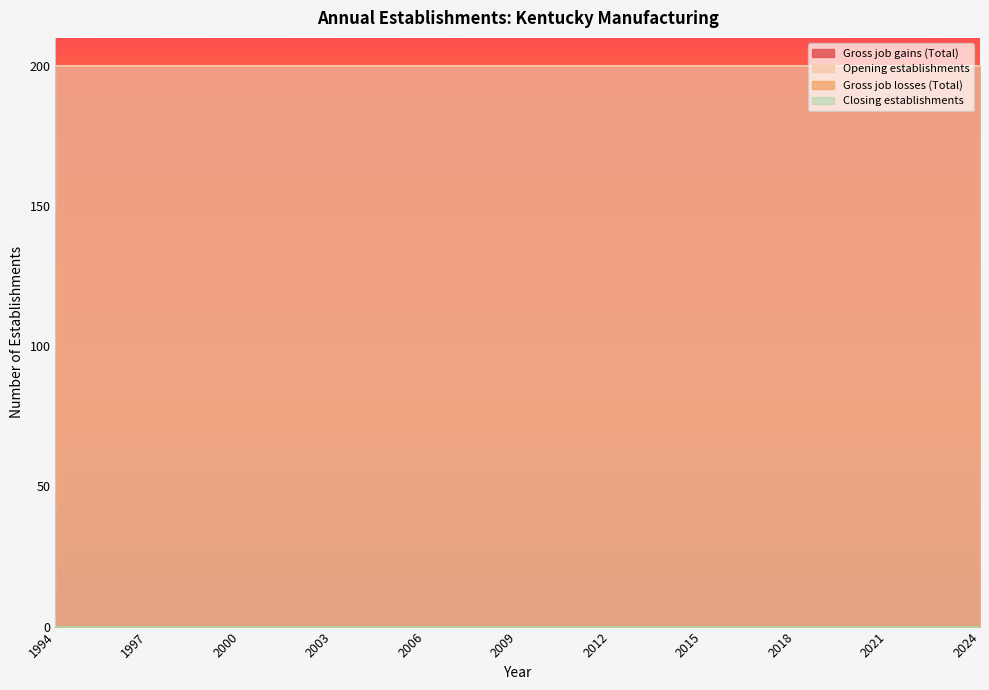

Reading left to right, what are all the values shown in this chart?

Gross job gains (Total): 200	200	200	200	200	200	200	200	200	200	200	200	200	200	200	200	200	200	200	200	200	200	200	200	200	200	200	200	200	200	200
Gross job losses (Total): 0	0	0	0	0	0	0	0	0	0	0	0	0	0	0	0	0	0	0	0	0	0	0	0	0	0	0	0	0	0	0
Opening establishments: 200	200	200	200	200	200	200	200	200	200	200	200	200	200	200	200	200	200	200	200	200	200	200	200	200	200	200	200	200	200	200
Closing establishments: 0	0	0	0	0	0	0	0	0	0	0	0	0	0	0	0	0	0	0	0	0	0	0	0	0	0	0	0	0	0	0